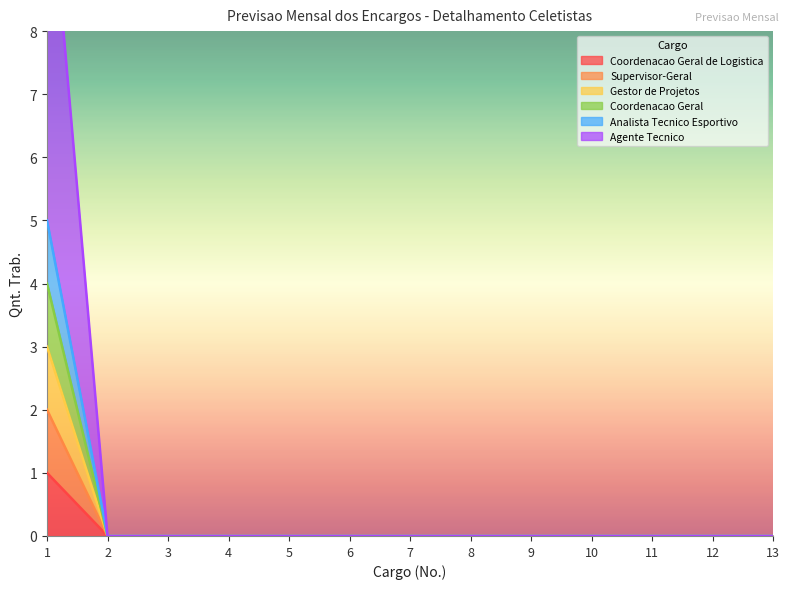

Which category has the lowest value in the Analista Tecnico Esportivo series?

2